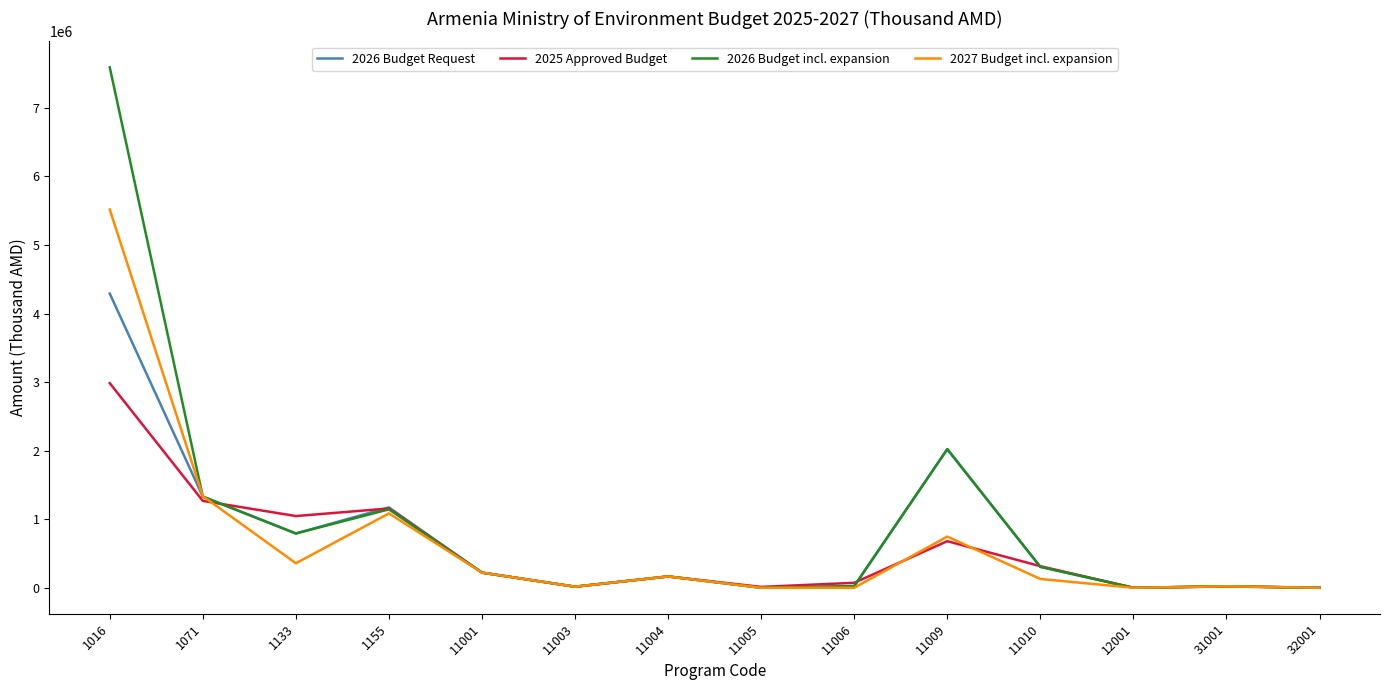

What is the sum of all 2027 Budget incl. expansion values?

9593002.3